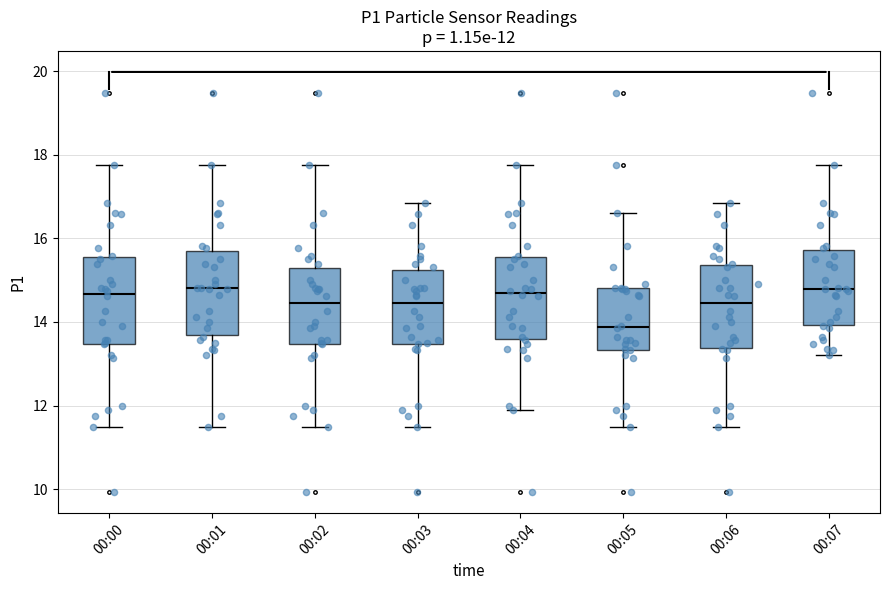

Which box's median line is the lowest?

00:05